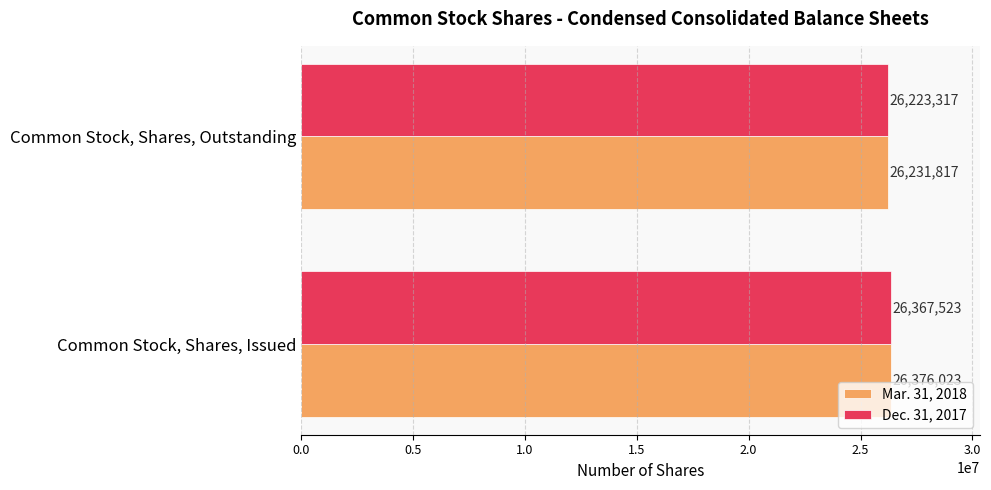

Count the Mar. 31, 2018 values in the range 26231817 to 26376023.

2